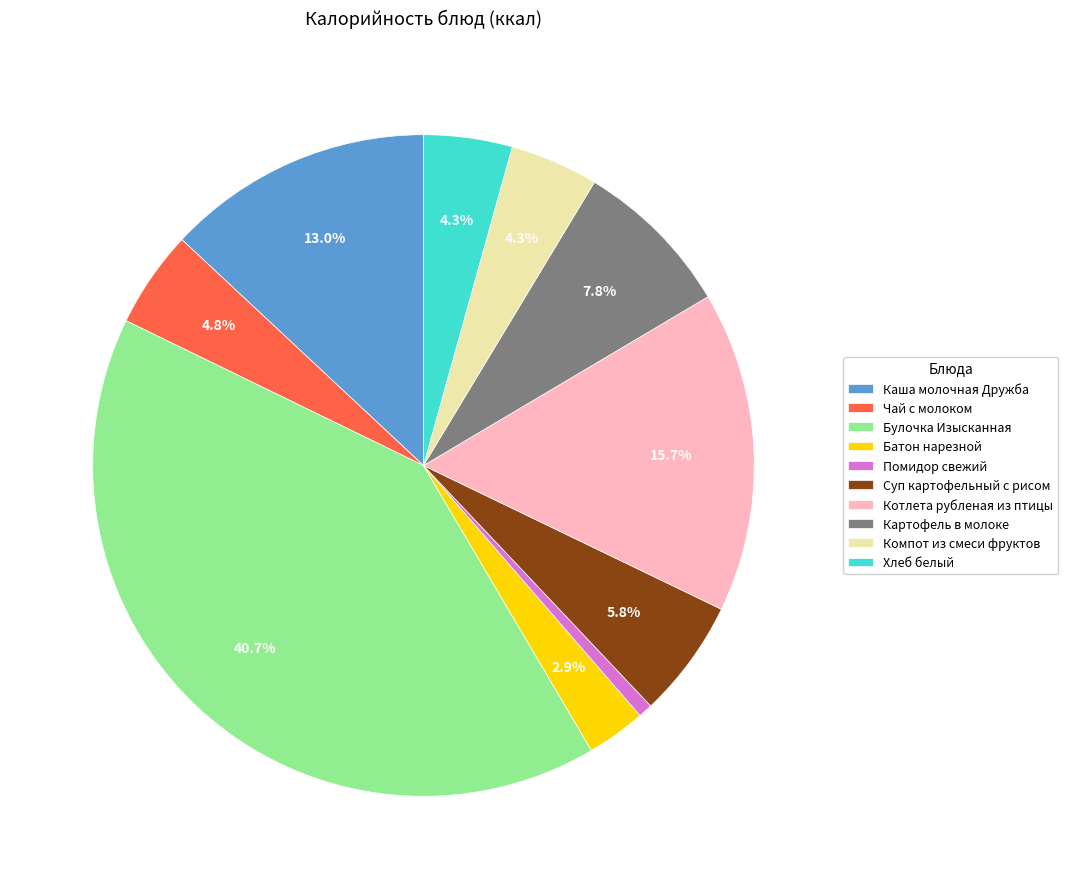

How many segments does this pie chart have?

10